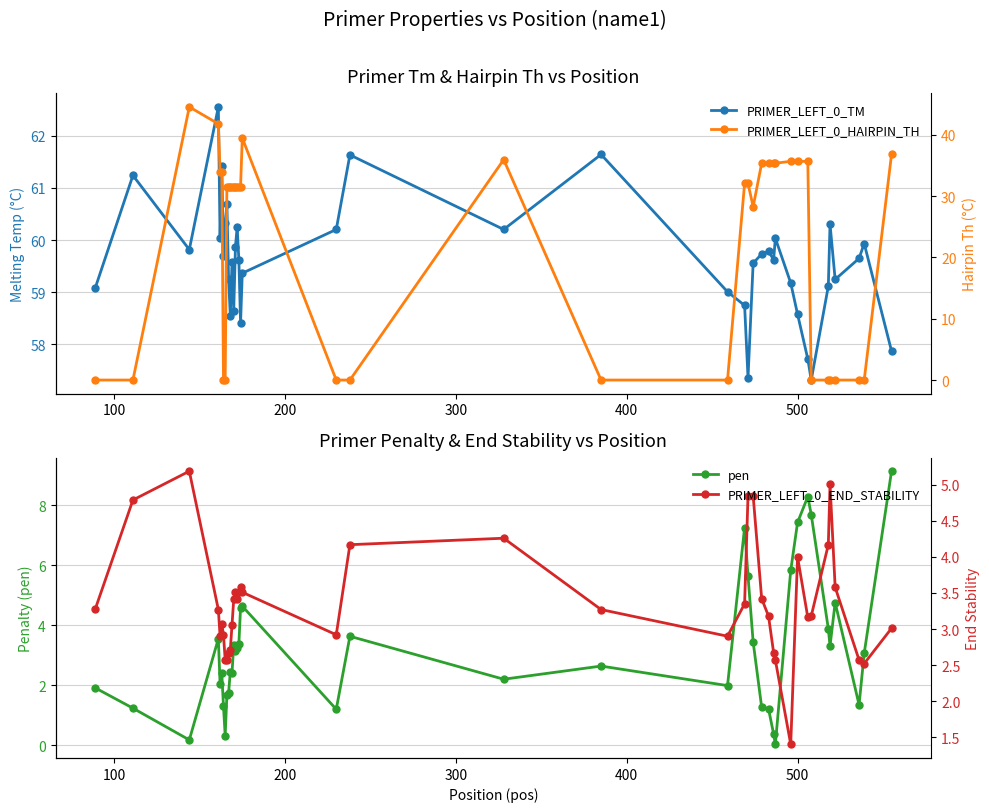

Does the chart display data point markers on the line(s)?

Yes